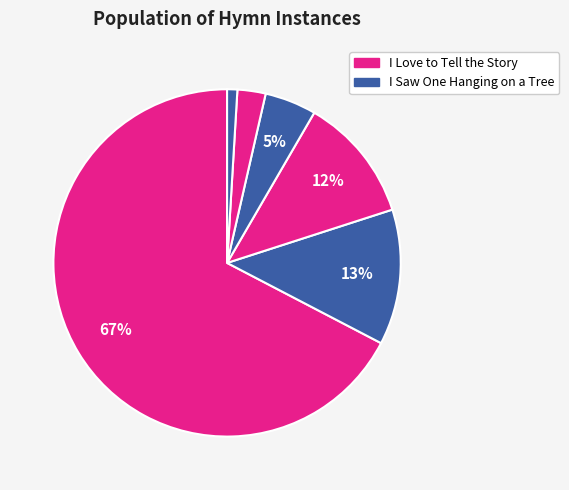

How many slices are in this pie chart?

6